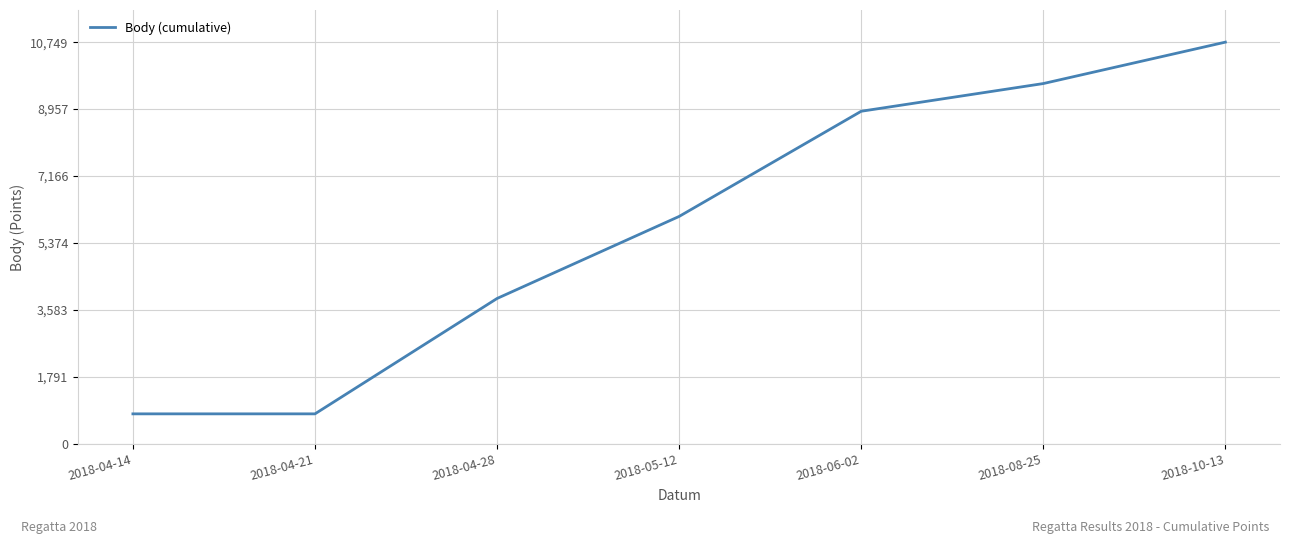

True or false: the data has more than 1 interior local peaks.

False